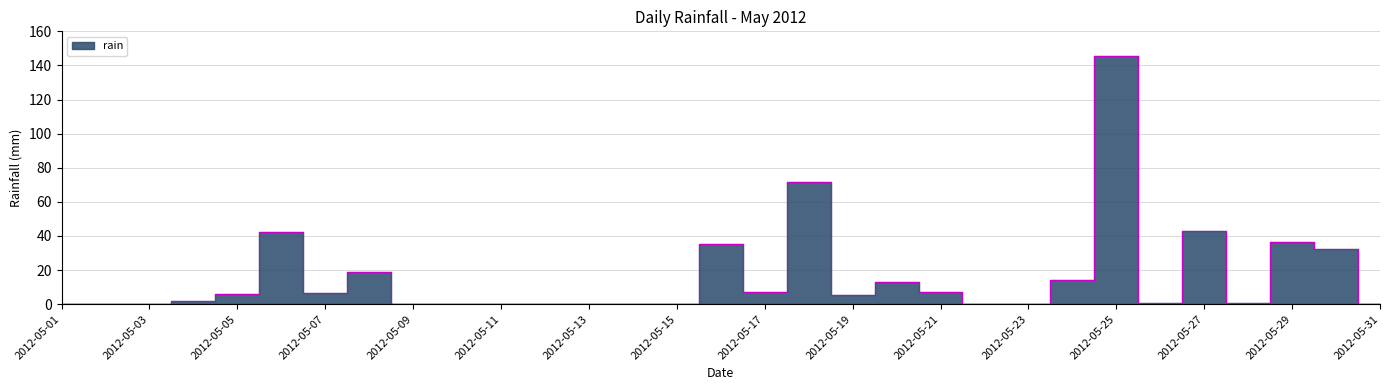

How many data points does each series have?

31